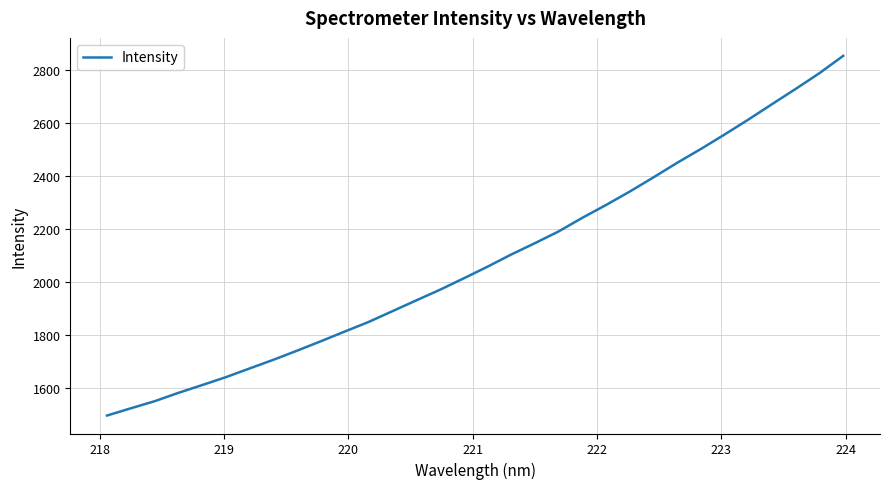

What is the difference between the maximum and minimum values?

1356.4